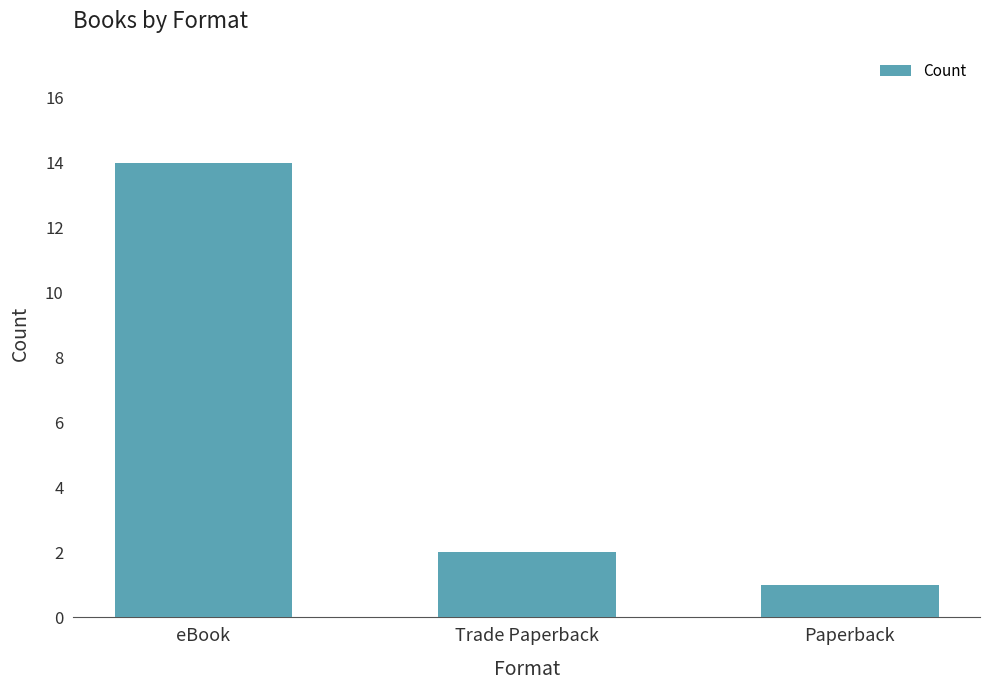

What position from the left is Trade Paperback?

2